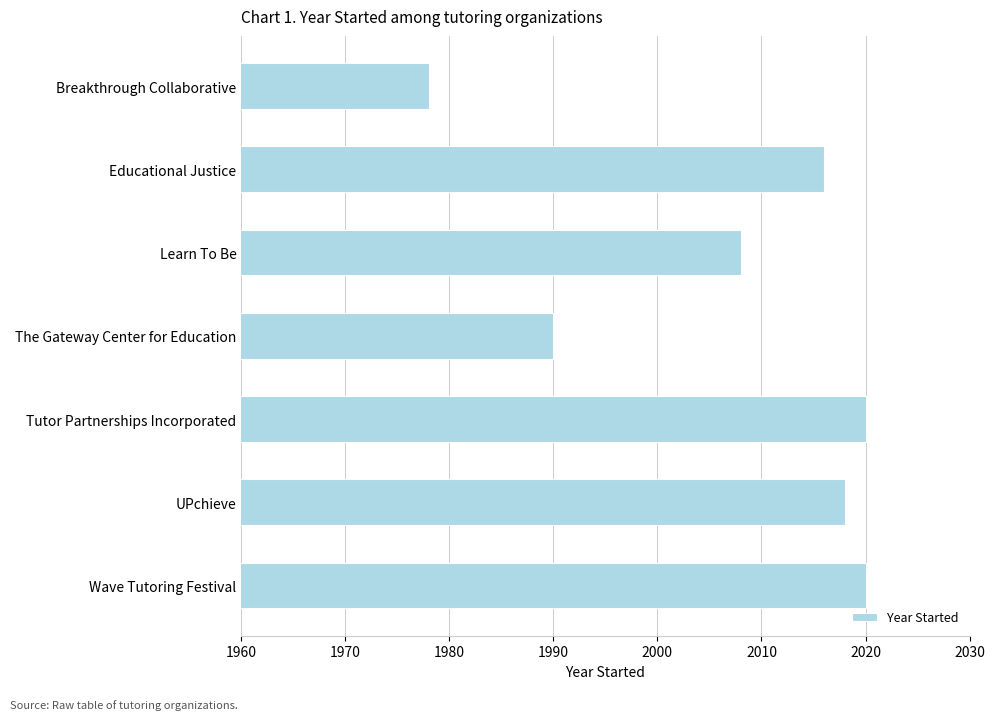

Reading bottom to top, transcribe all the data shown in this chart.

2020	2018	2020	1990	2008	2016	1978